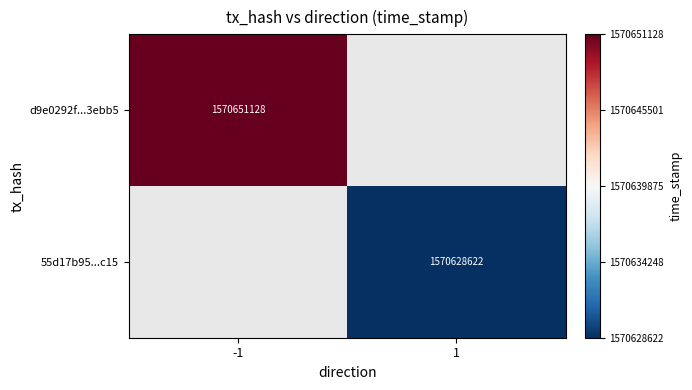

At how many categories does at least one series exceed 1570633937?

1